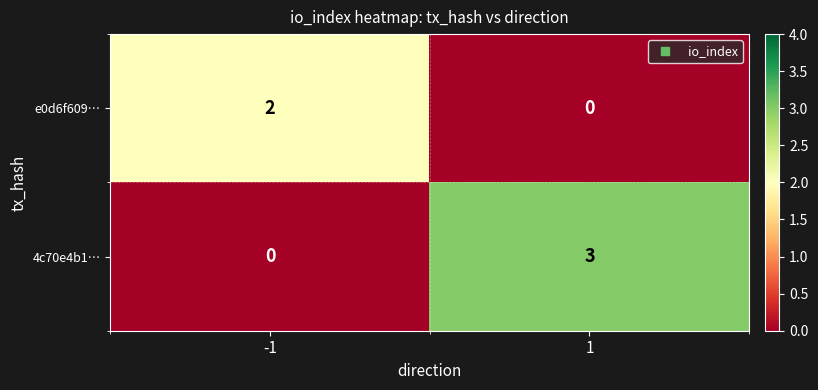

At which category is the sum across all series the highest?

1